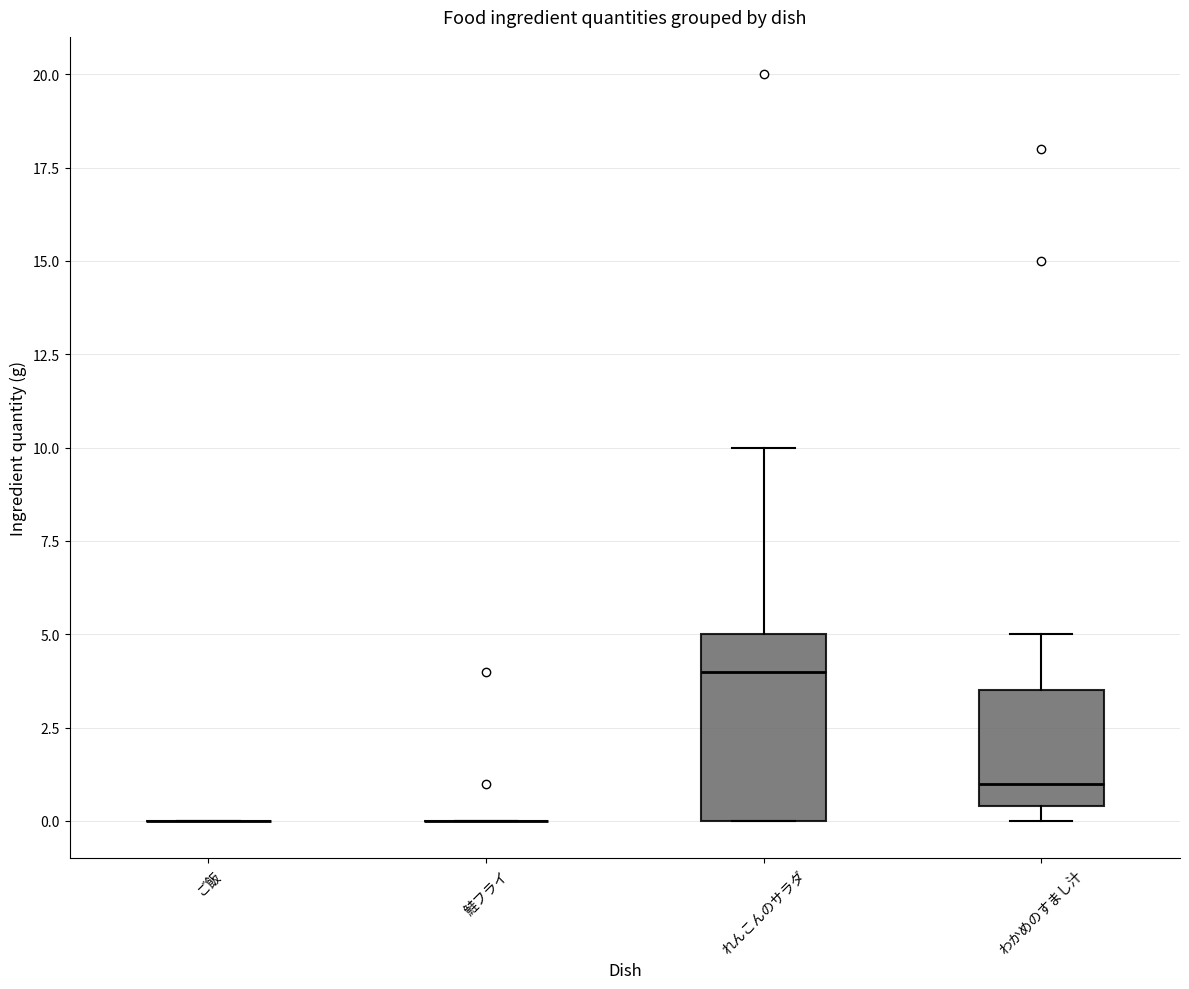

Reading left to right, read every box against the y-axis: the position of its median line, the range the box covers, and the ends of its whiskers. The values are not printed on the chart, so give them approximately, as read against the axis.

ご飯: box collapsed to a line at 0.0, whiskers 0.0 to 0.0
鮭フライ: box collapsed to a line at 0.0, whiskers 0.0 to 0.0
れんこんのサラダ: median 4.0, box 0.0 to 5.0, whiskers 0.0 to 10.0
わかめのすまし汁: median 1.0, box 0.5 to 3.5, whiskers 0.0 to 5.0